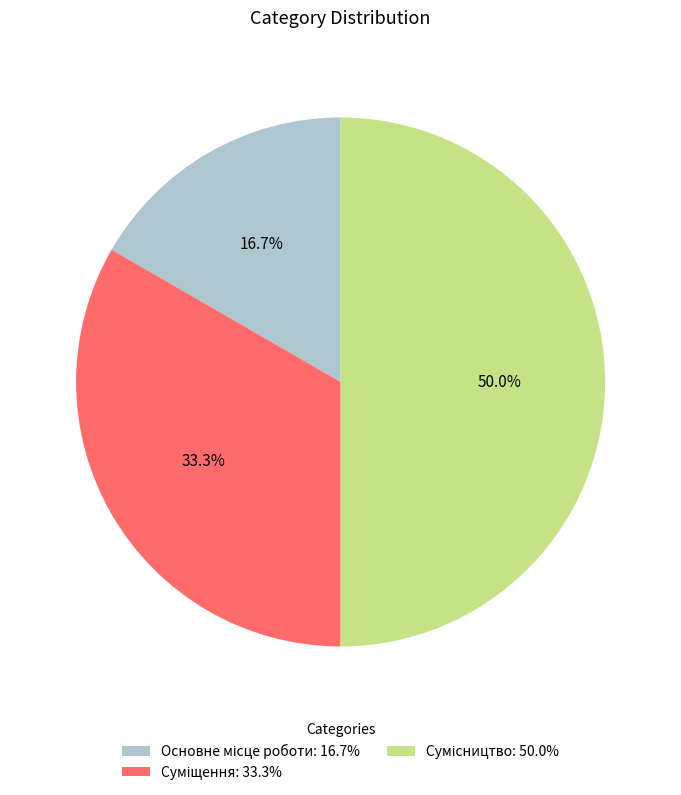

Count the number of slices in the pie.

3